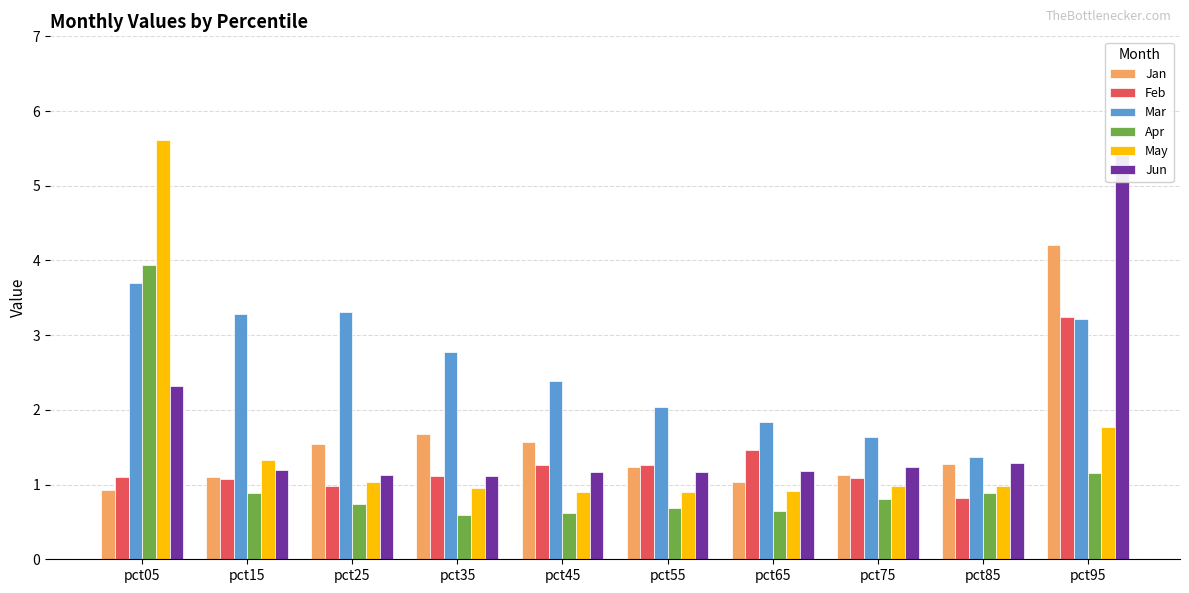

What is the value of the Mar bar at the 9th from the left?

1.4